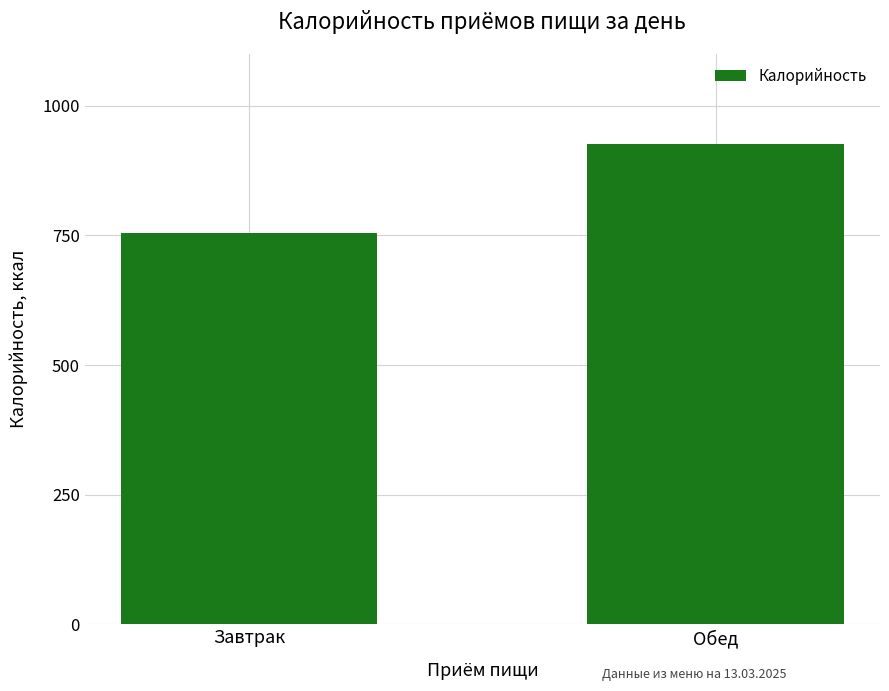

What is the greatest value displayed?

925.8